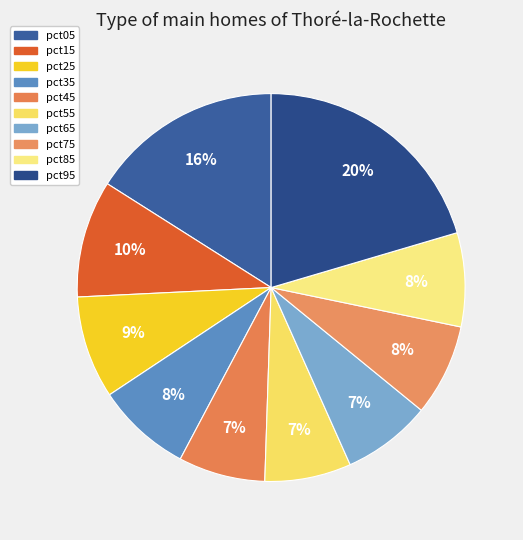

How many segments does this pie chart have?

10